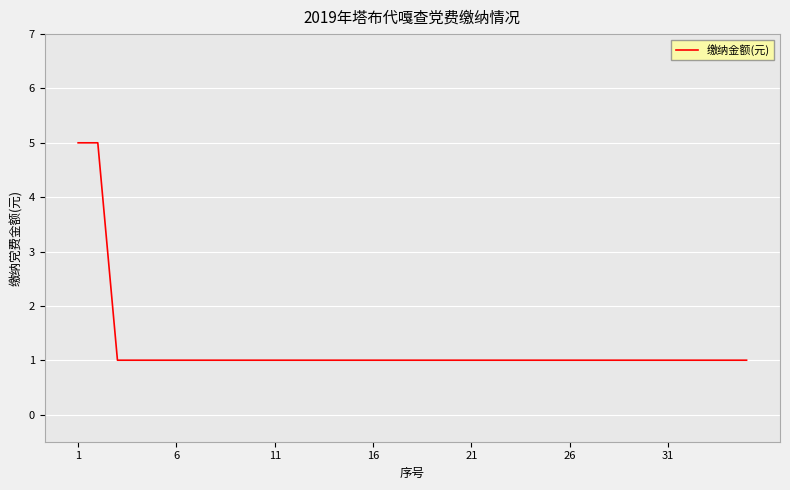

What is the maximum value shown in the chart?

5